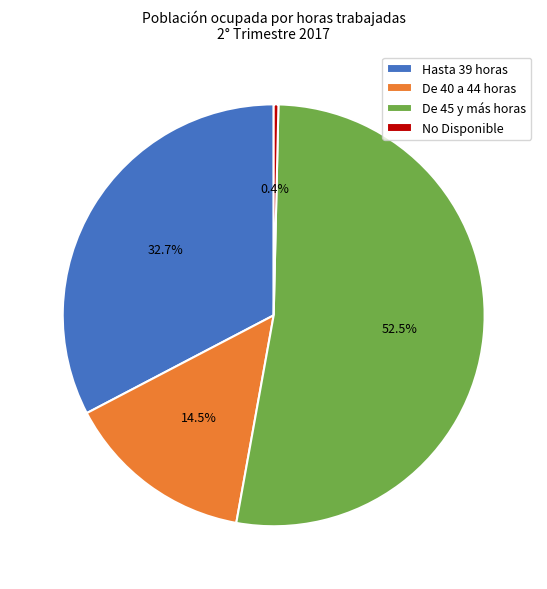

Rank the categories by value from highest to lowest.

De 45 y más horas, Hasta 39 horas, De 40 a 44 horas, No Disponible